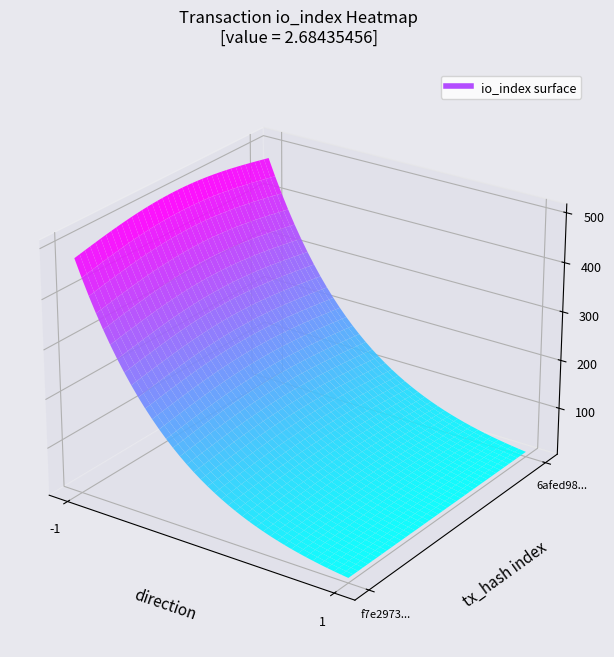

Is it true that f7e297308e9922e921d5ad90d52cb0c89db326f equals 477 at io_index?

True